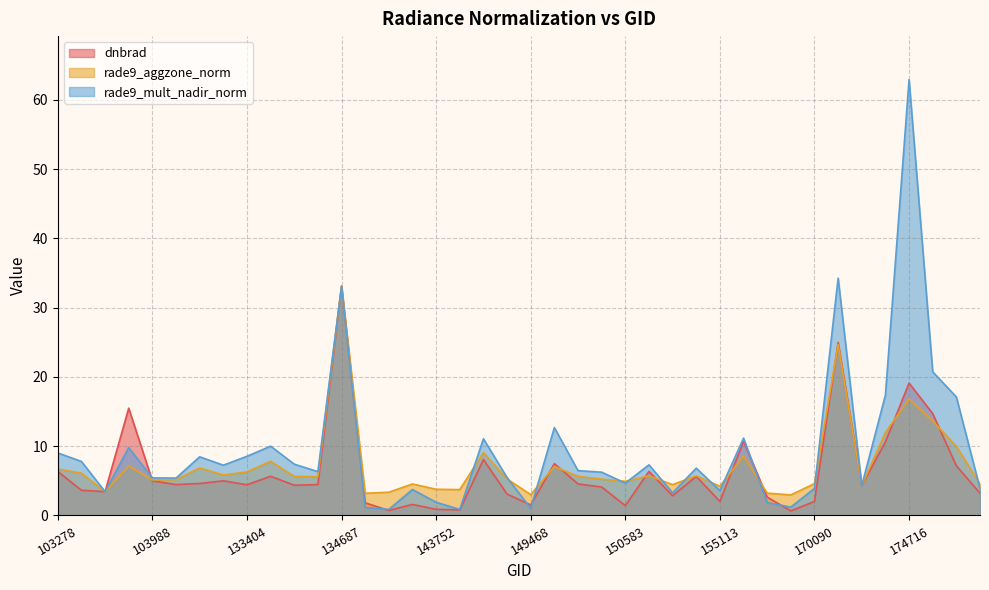

What is the difference between the rade9_aggzone_norm values at 175890 and 103642?

2.6